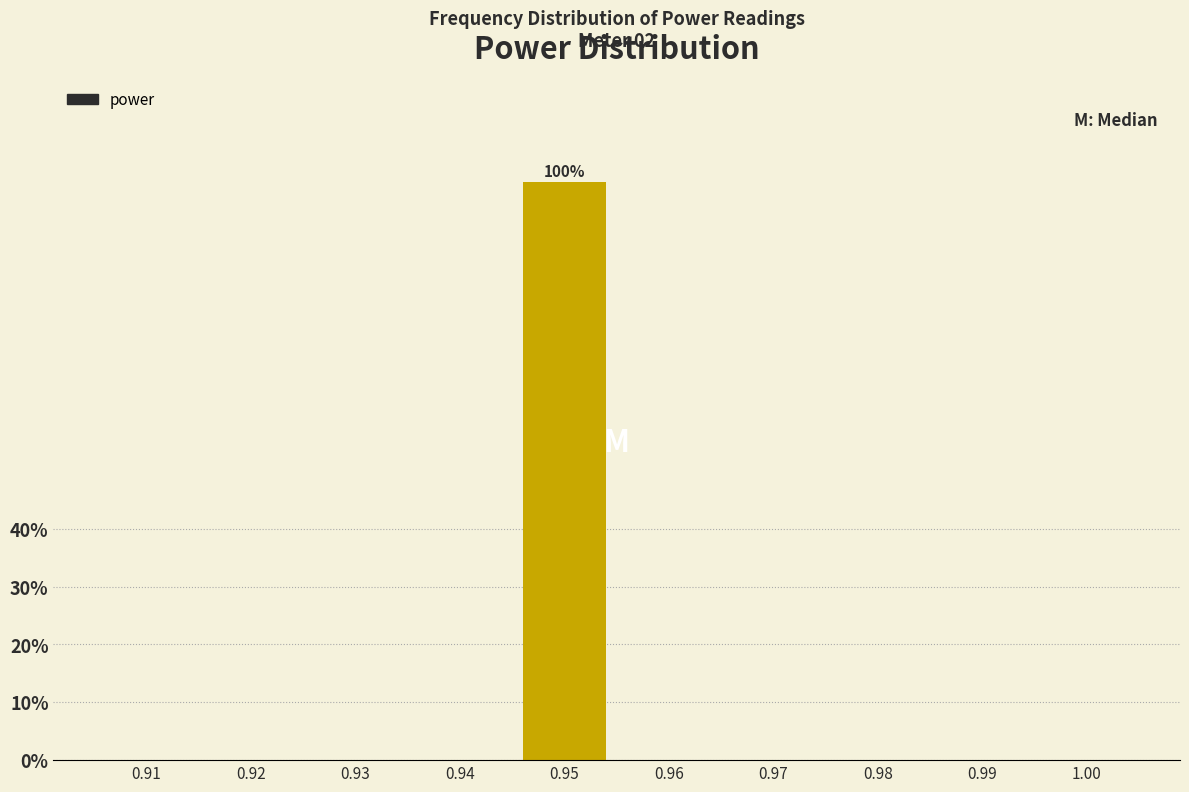

Reading left to right, transcribe all the data shown in this chart.

0.91=0	0.92=0	0.93=0	0.94=0	0.95=100	0.96=0	0.97=0	0.98=0	0.99=0	1.00=0